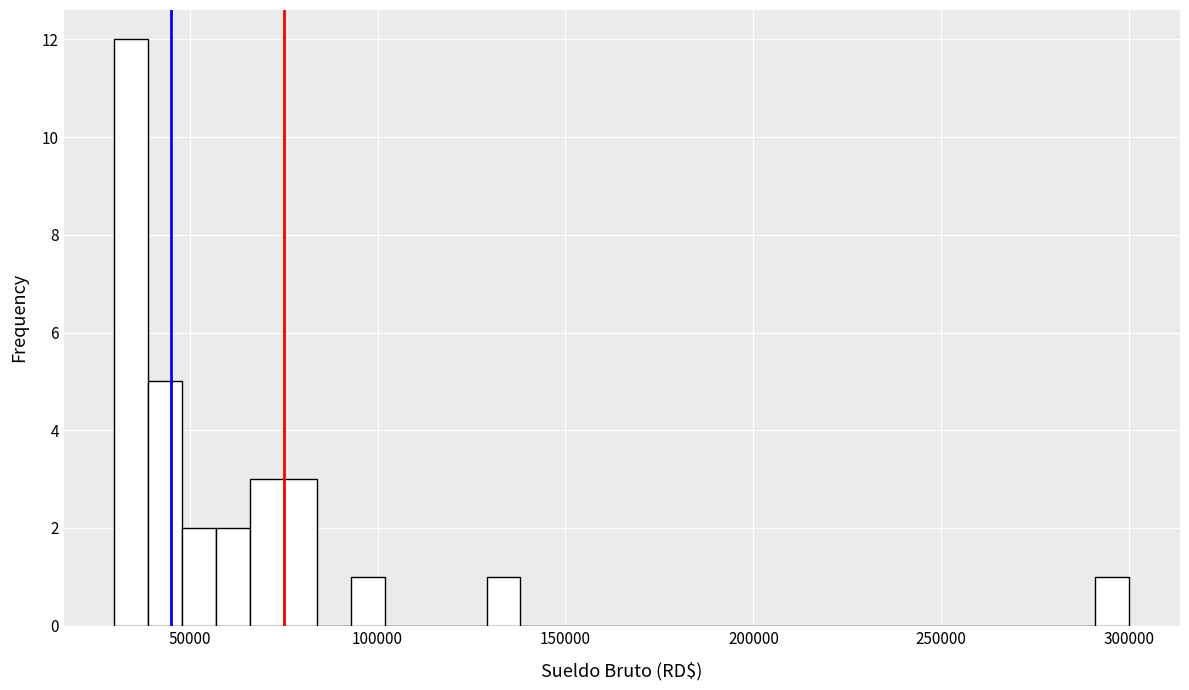

Read against the x-axis, roughly where is the centre of the tallest bar?

35000